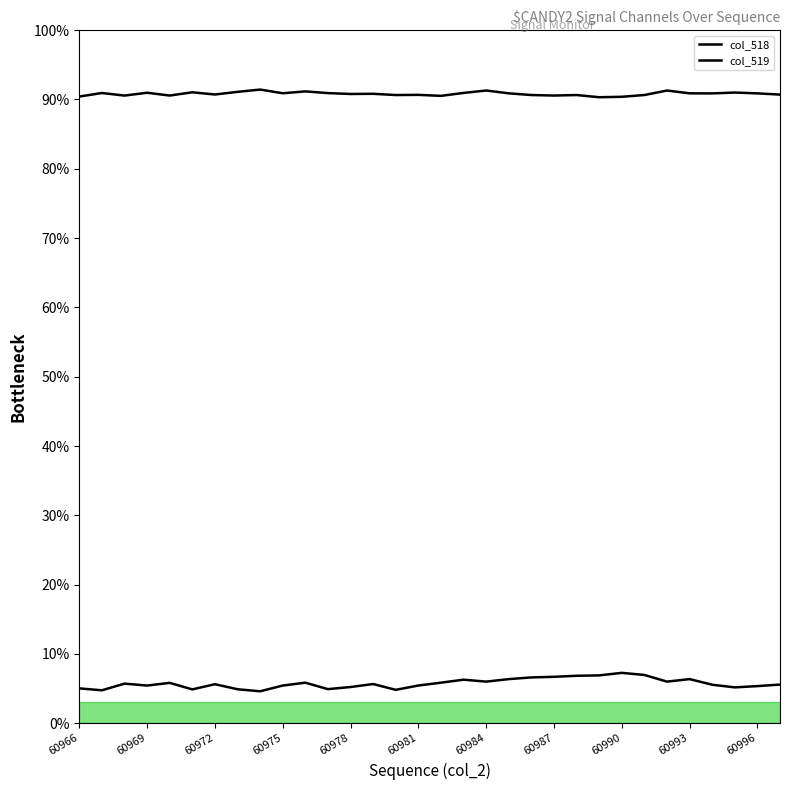

What is the difference between the maximum and minimum values in the col_518 series?

2.7